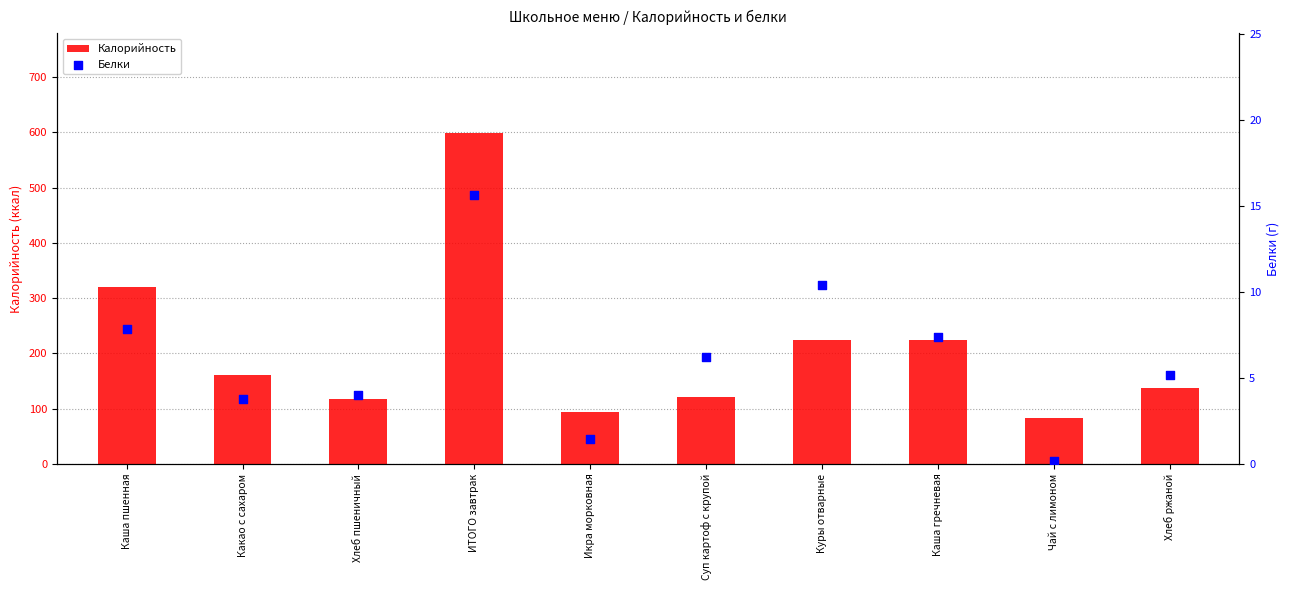

Is the value of Белки at Хлеб пшеничный greater than the value of Калорийность at Хлеб пшеничный?

No